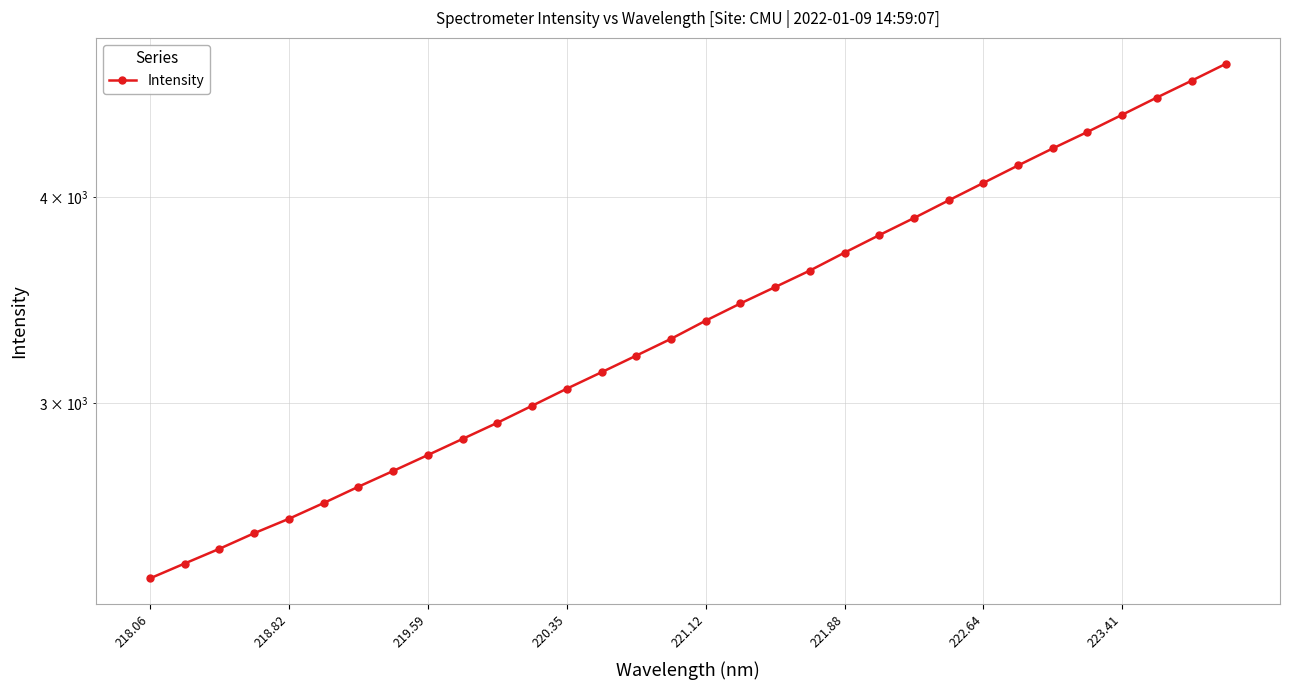

What is the sum of all values?

109319.9